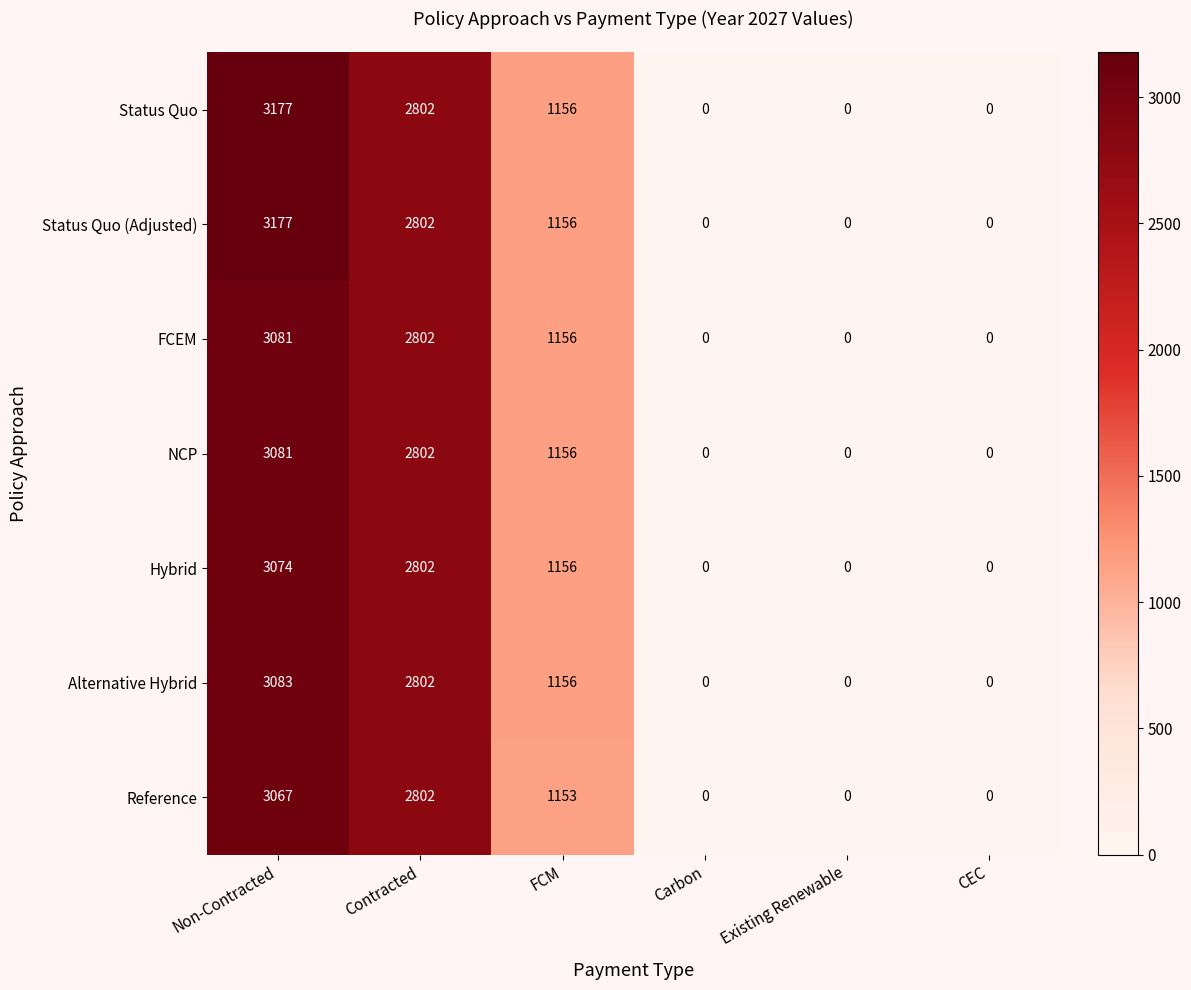

The Alternative Hybrid series shows 2802 at Contracted. True or false?

True